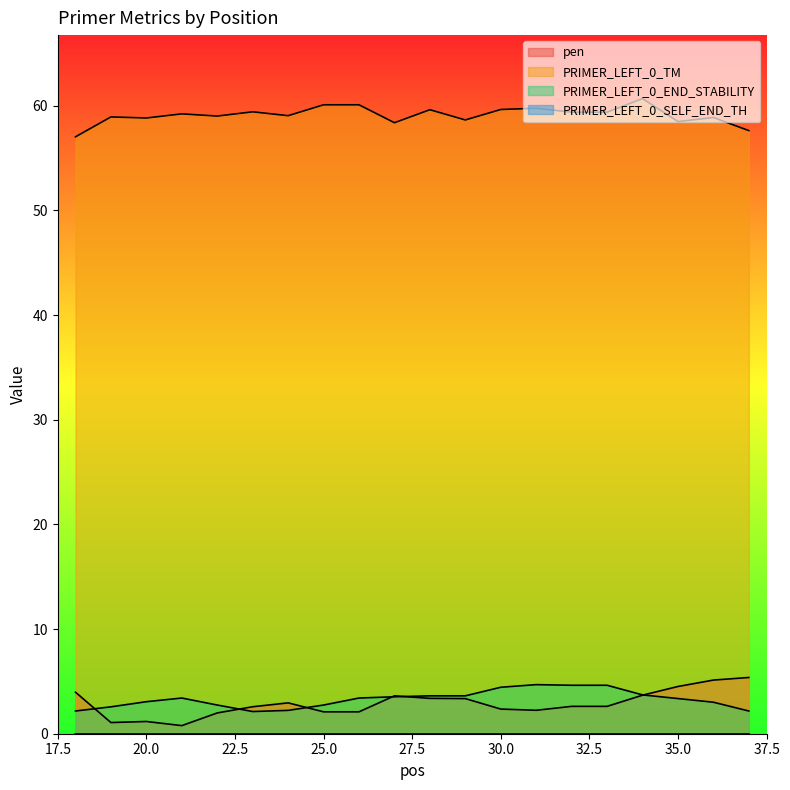

How many lines are shown in the chart?

4